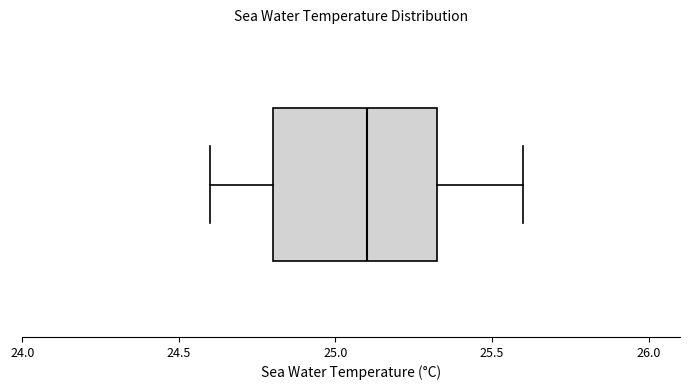

Read this box plot against the x-axis: the position of the median line, the range covered by the box, and the ends of both whiskers. The values are not printed on the chart, so give them approximately, as read against the axis.

median 25.10, box 24.80 to 25.35, whiskers 24.60 to 25.60